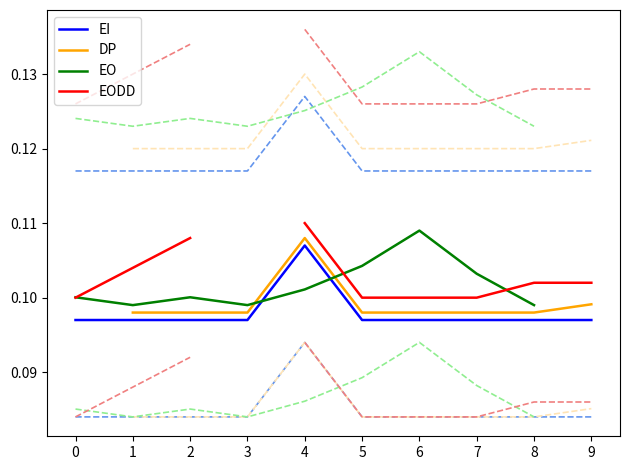

Which series has the largest range (max minus min)?

EI